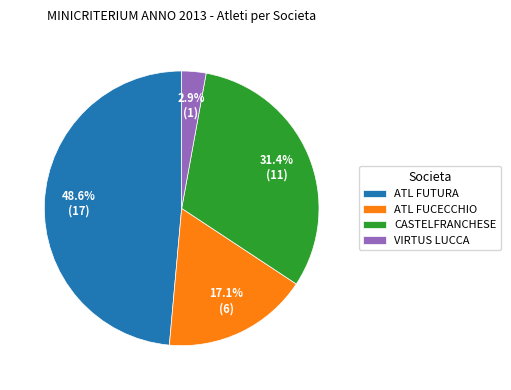

What is the largest slice in the pie chart?

ATL FUTURA